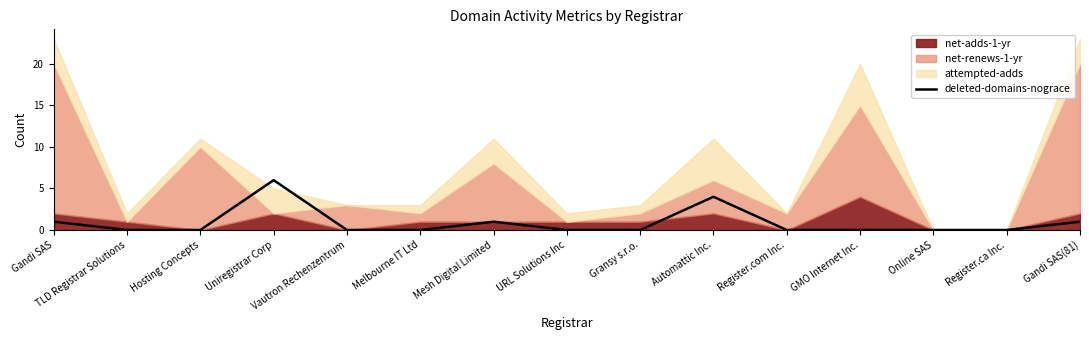

True or false: the data shows 0 at Gandi SAS.

False